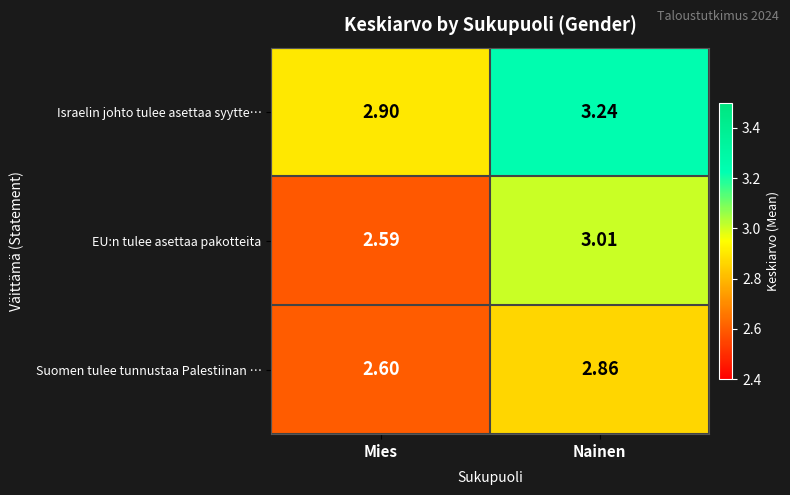

What is the difference between the highest and lowest values at Nainen?

0.4